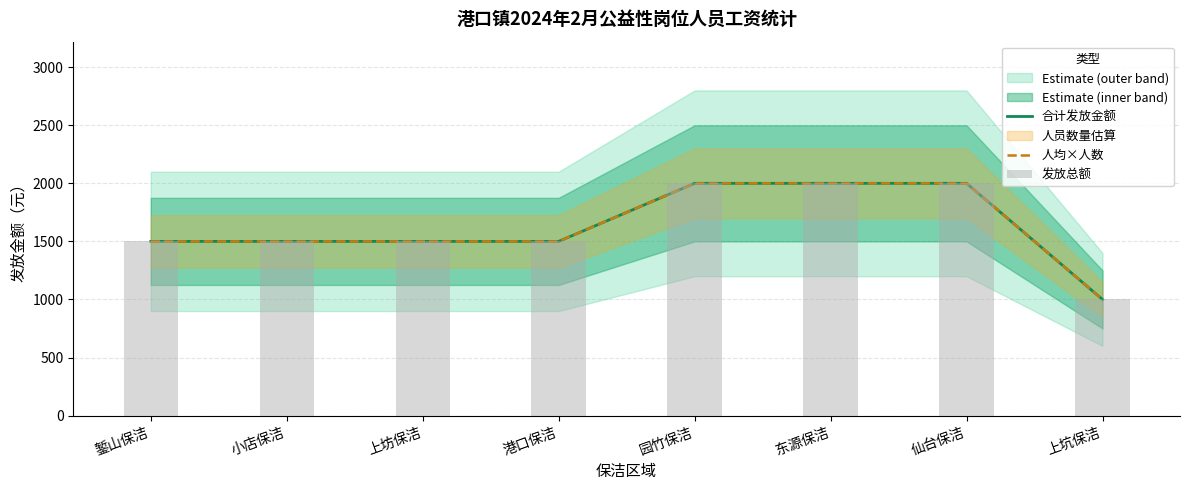

How many data points in 合计发放金额 are less than 1500?

1